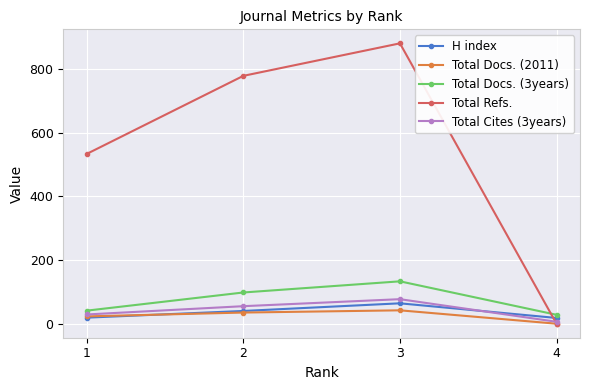

Is this an area chart (filled region under the line)?

No